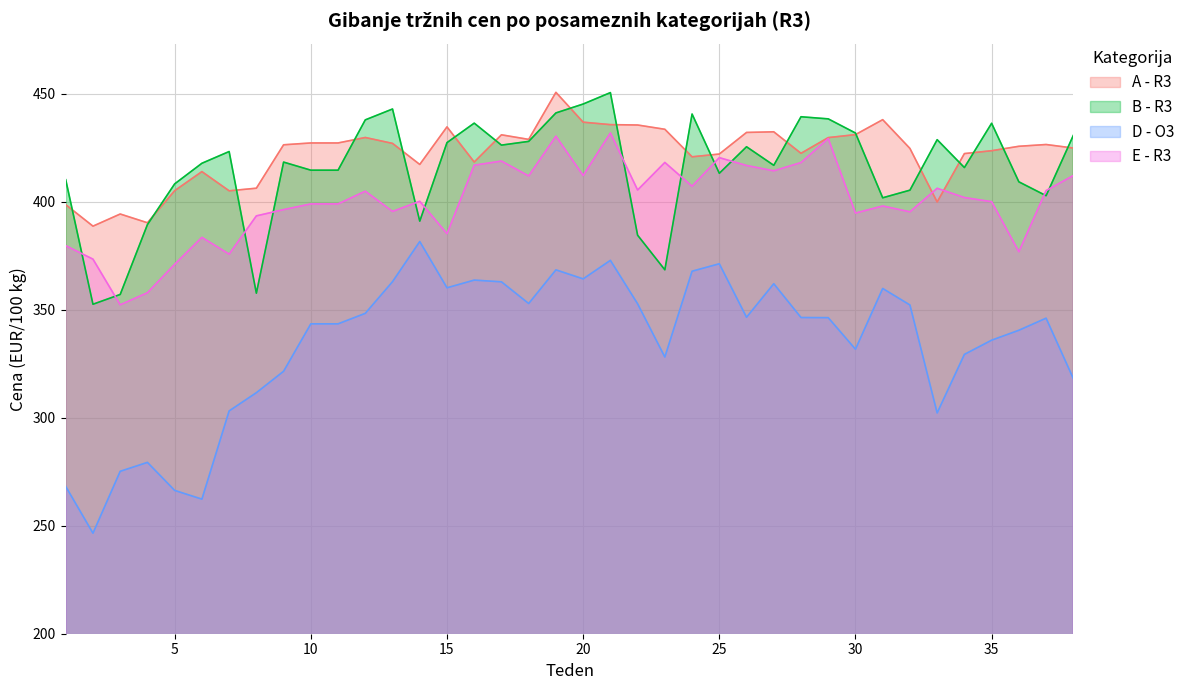

Reading left to right, list all the values displayed in this chart.

A - R3: 398.6	388.6	394.3	390.2	405.1	413.9	405.0	406.2	426.3	427.2	427.2	429.7	427.0	417.2	434.6	418.3	430.9	428.8	450.6	436.8	435.6	435.5	433.5	420.8	422.0	432.0	432.3	422.4	429.6	431.0	437.9	424.6	399.8	422.2	423.6	425.6	426.4	424.8
B - R3: 410.1	352.5	357.0	389.4	408.2	417.8	423.2	357.6	418.3	414.6	414.6	437.9	442.9	391.0	427.3	436.3	426.2	427.9	441.1	445.2	450.5	384.5	368.4	440.6	413.1	425.4	416.8	439.3	438.3	431.8	401.8	405.3	428.7	415.8	436.3	409.2	402.8	430.7
D - O3: 268.1	246.5	275.2	279.3	266.3	262.3	303.1	311.6	321.5	343.4	343.4	348.3	362.9	381.5	360.1	363.7	362.9	352.8	368.4	364.2	372.8	352.7	328.1	367.8	371.2	346.5	362.0	346.4	346.3	331.7	359.8	352.2	302.2	329.3	335.9	340.5	346.1	318.1
E - R3: 379.6	373.4	352.2	357.8	371.0	383.5	375.7	393.4	396.3	398.9	398.9	404.8	395.5	400.2	385.1	416.9	418.8	411.9	430.3	412.1	431.8	405.4	418.1	407.1	420.4	416.7	414.3	418.1	429.2	394.7	398.0	395.3	406.2	401.9	400.0	376.8	405.1	412.1